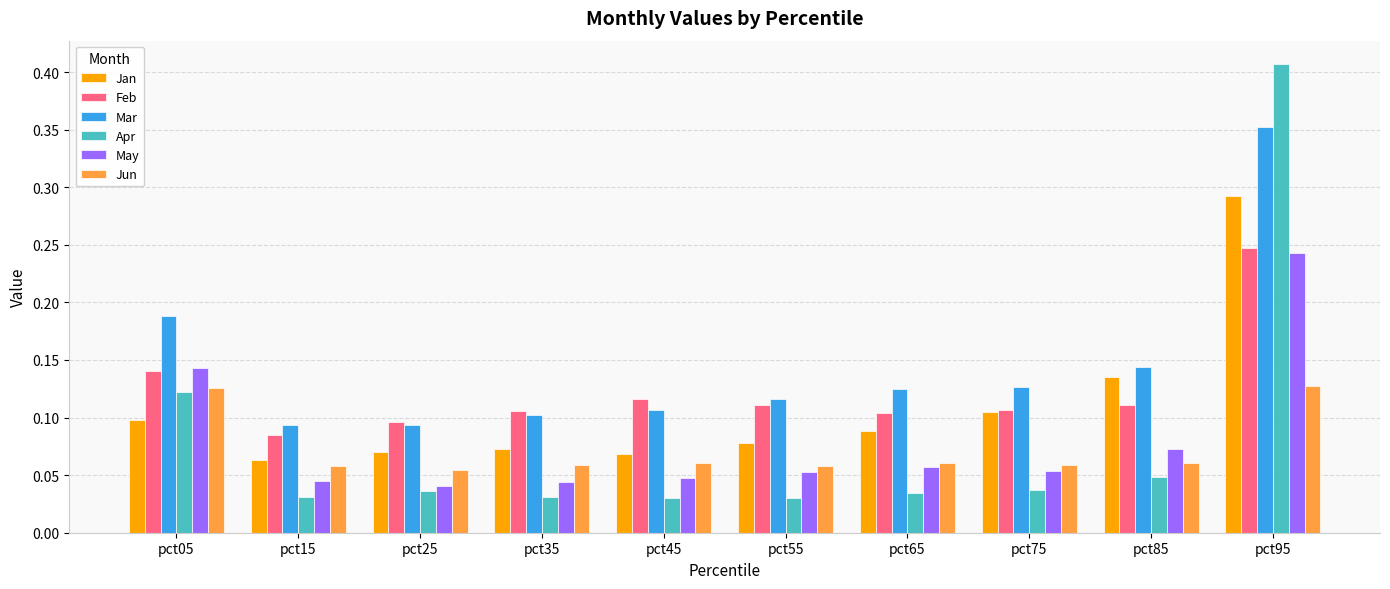

Which category has the highest value in the Jan series?

pct95